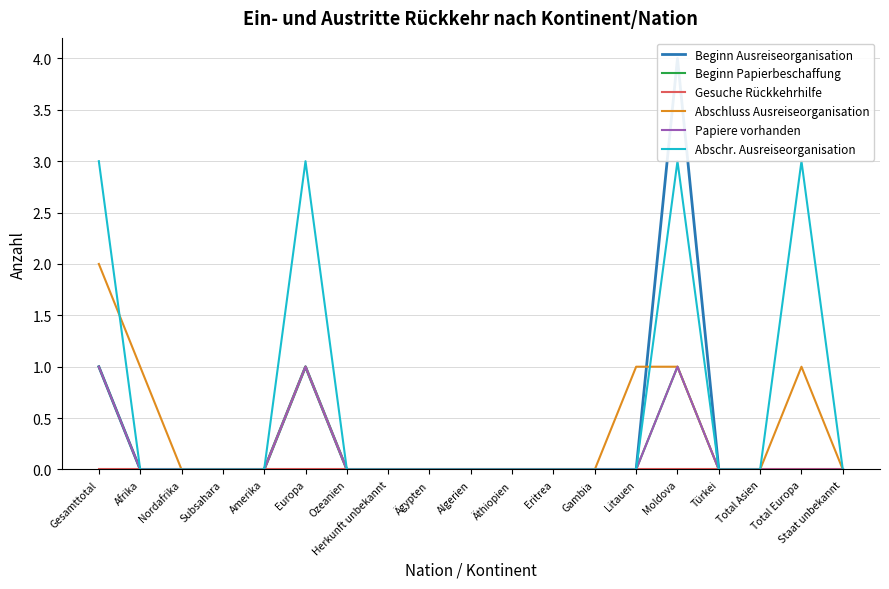

What is the label of the 3rd point from the right?

Total Asien